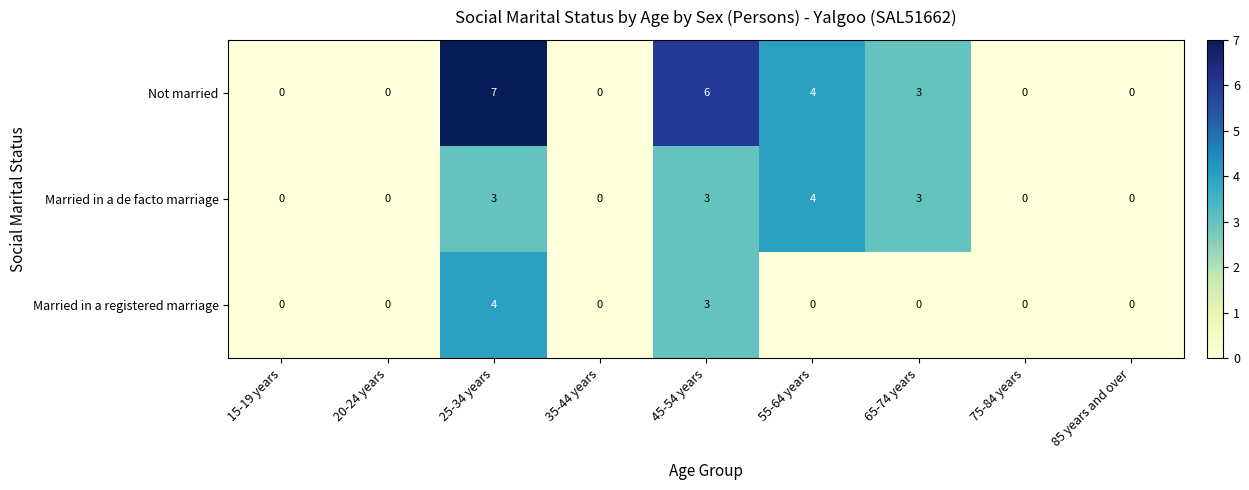

Which category has the highest value in the Married in a de facto marriage series?

55-64 years